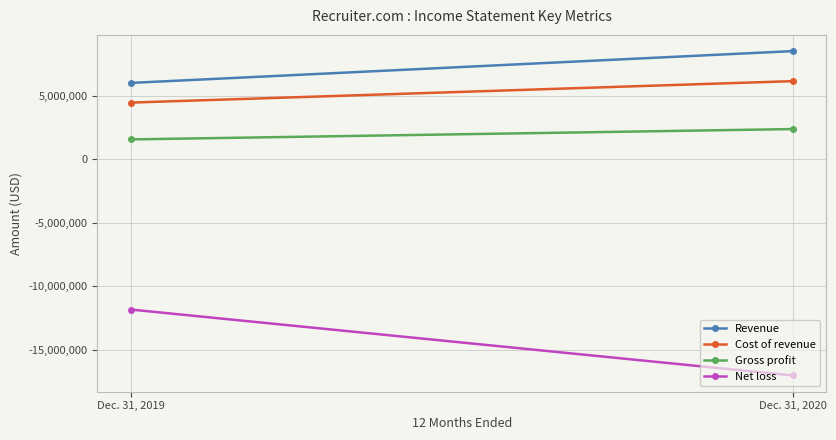

Rank the categories by Cost of revenue value from lowest to highest.

Dec. 31, 2019, Dec. 31, 2020